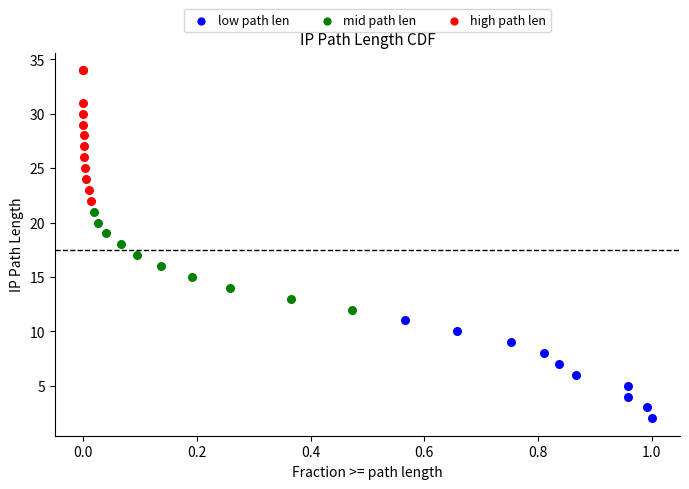

Which series has the largest Y range (max minus min)?

high path len